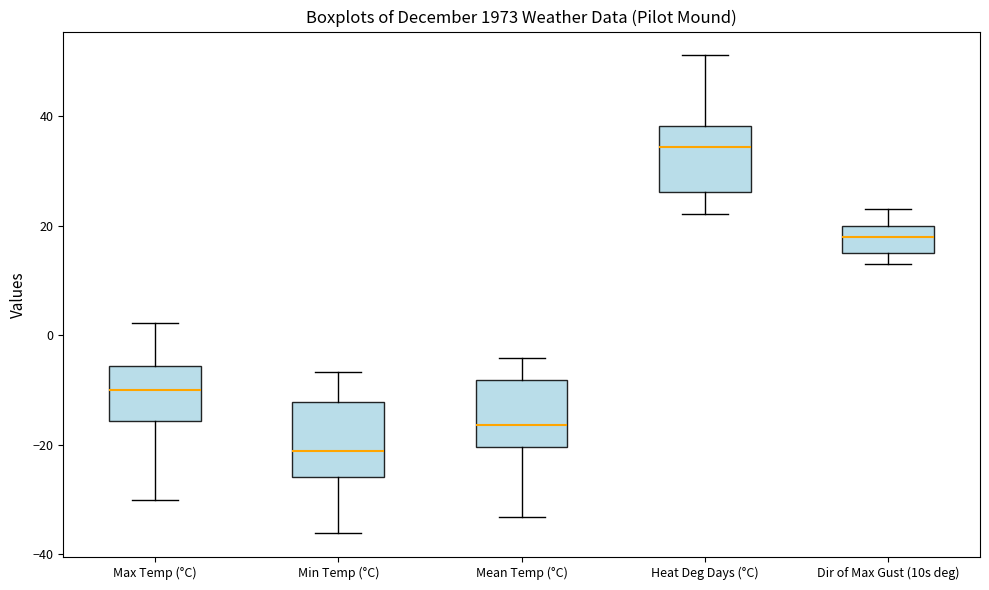

Which box's median line is the highest?

Heat Deg Days (°C)